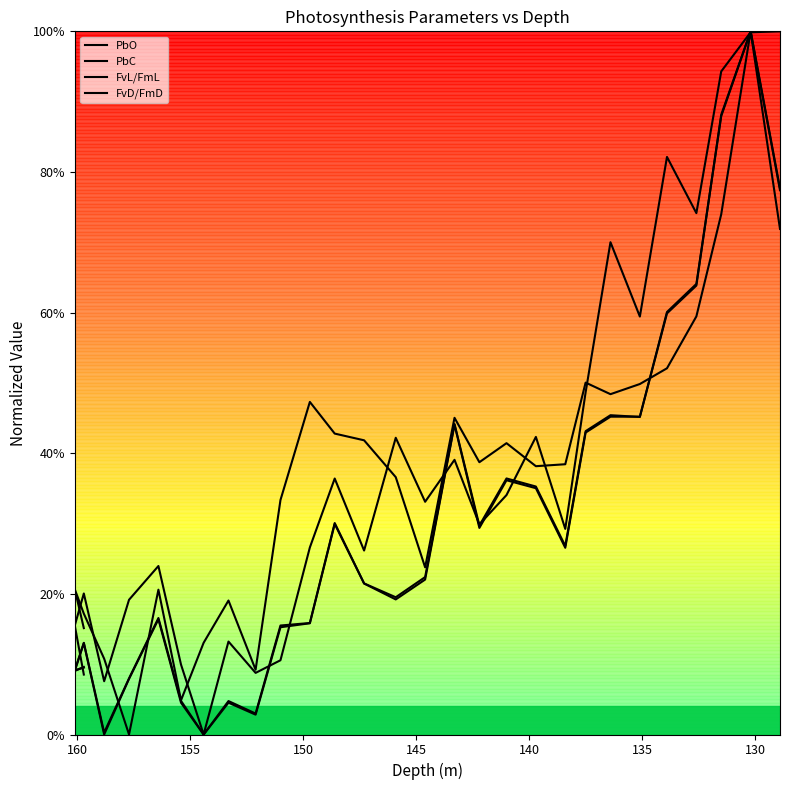

At how many categories does at least one series exceed 0?

29